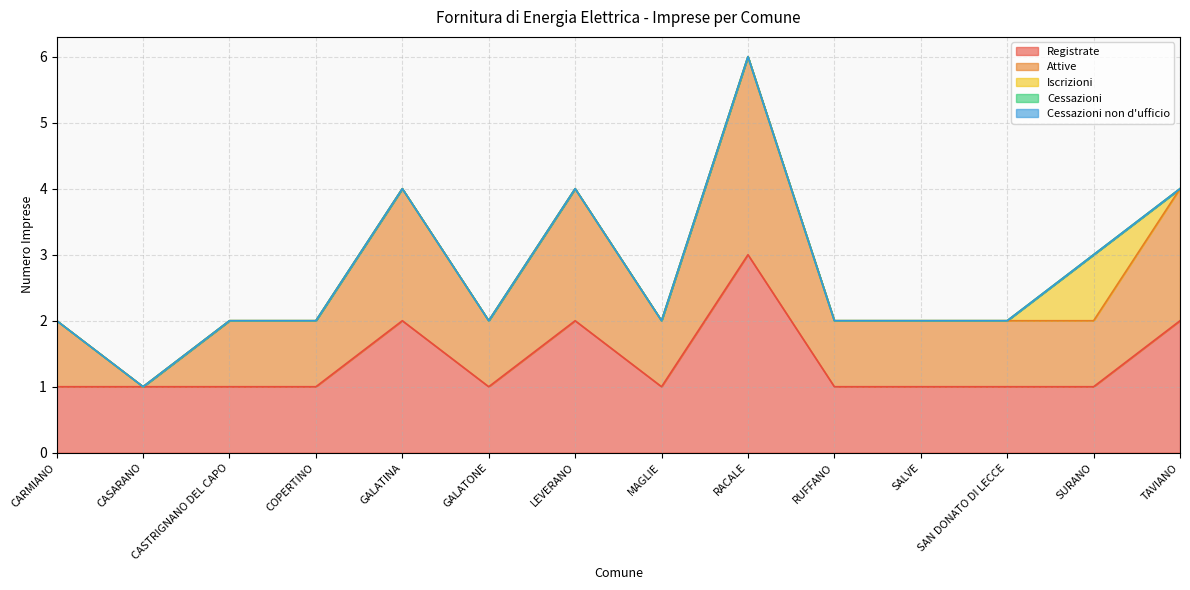

What is the average value of the Registrate series?

1